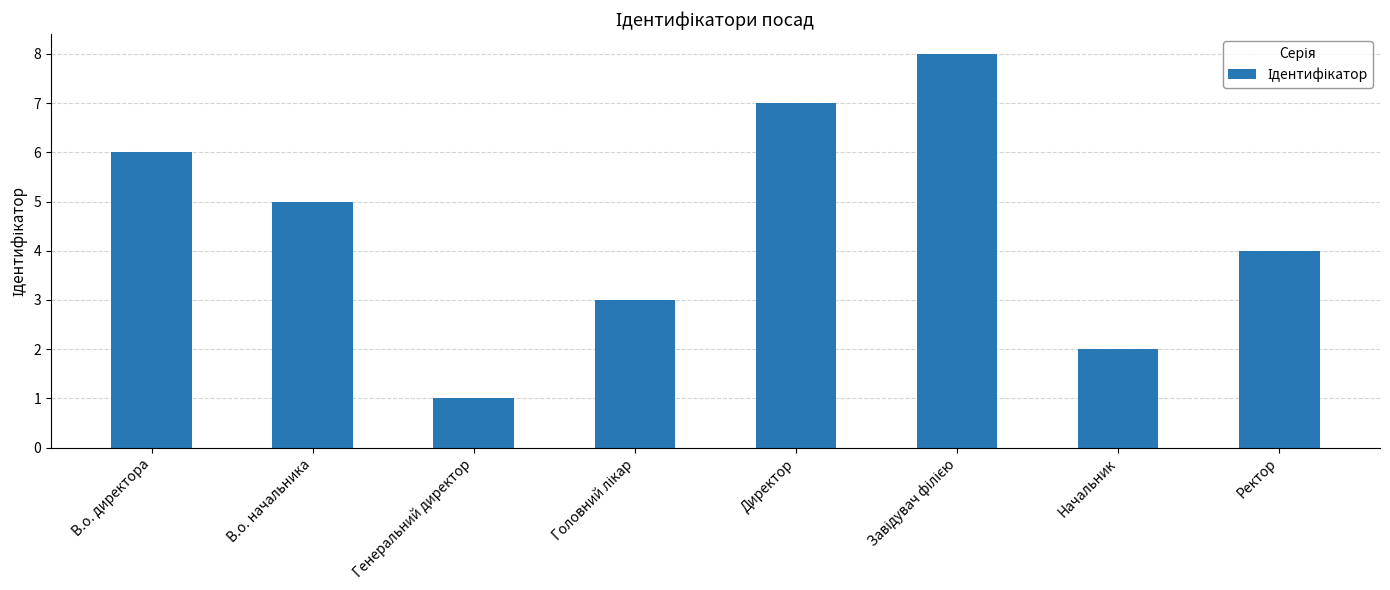

Is it true that the value at В.о. начальника is 8?

False